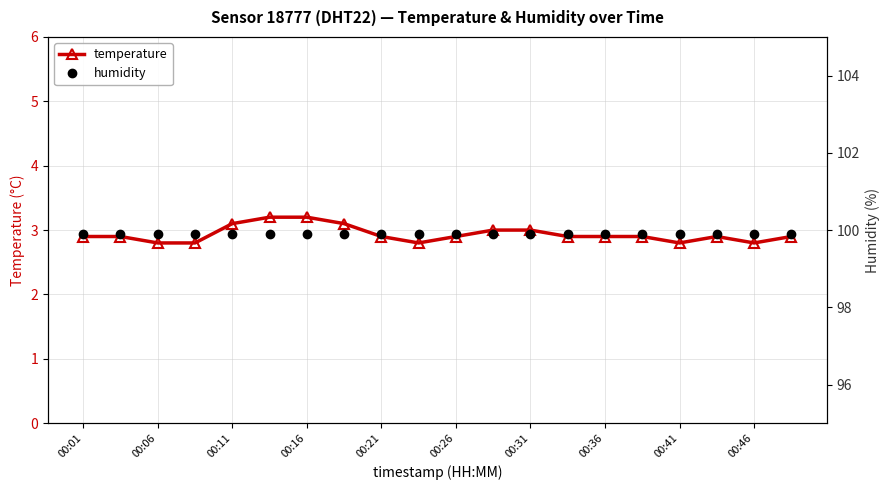

What is the difference between the maximum and minimum values in the temperature series?

0.4